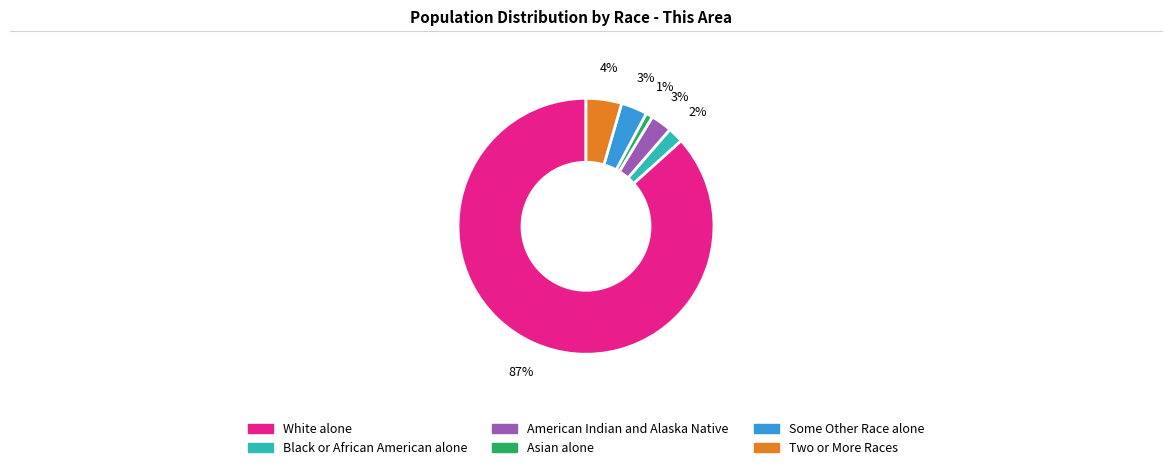

Is Some Other Race alone the majority of the pie?

No